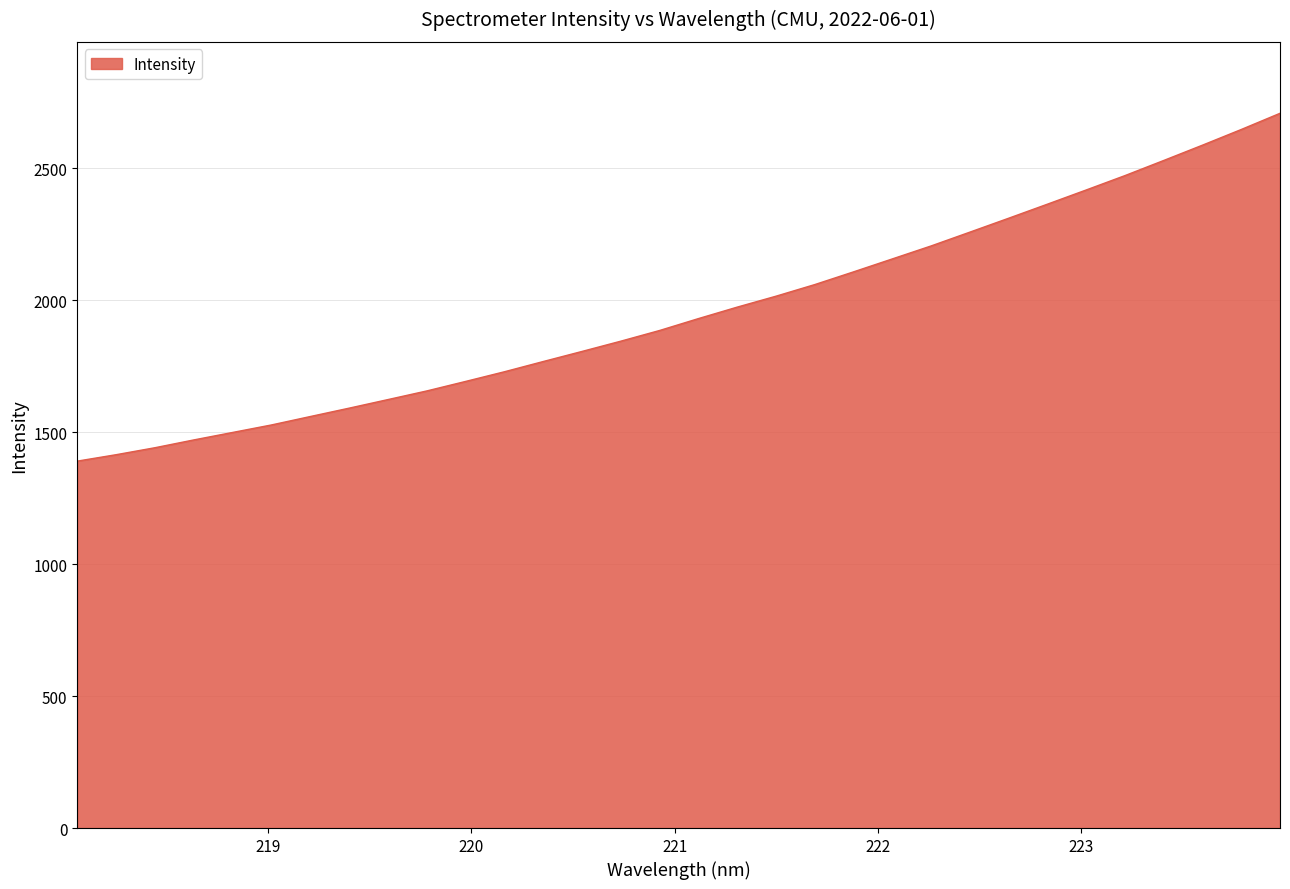

Reading left to right, what are all the values shown in this chart?

1389.8	1414.1	1440.6	1470.1	1498.4	1526.8	1558.7	1590.5	1623.0	1655.7	1691.7	1728.3	1767.1	1805.3	1844.2	1884.7	1929.7	1973.2	2014.6	2058.6	2106.8	2155.8	2205.0	2257.2	2309.9	2363.2	2416.9	2471.4	2528.7	2586.7	2646.0	2707.3